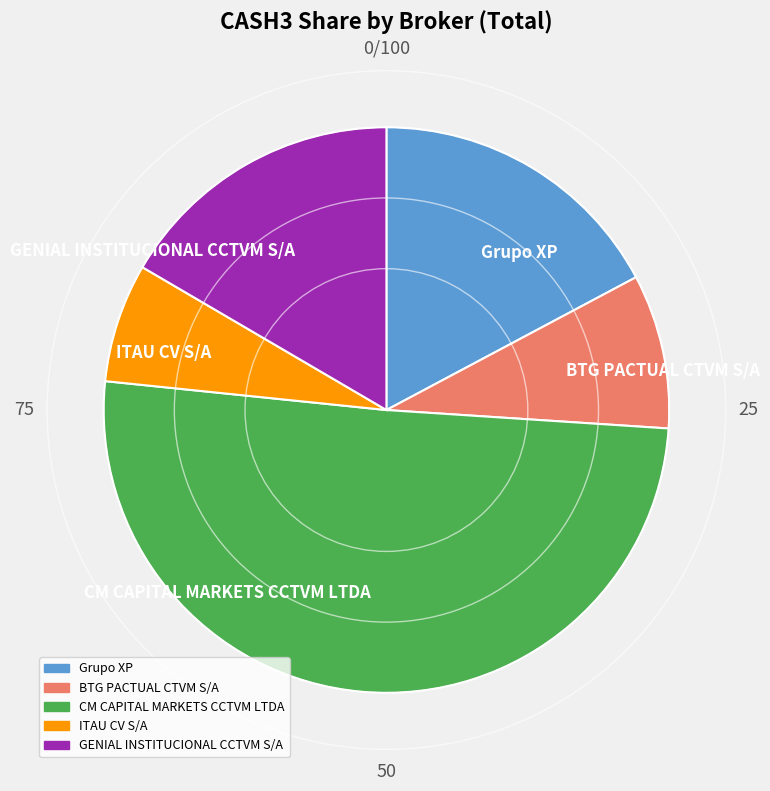

Which slice is the smallest?

ITAU CV S/A